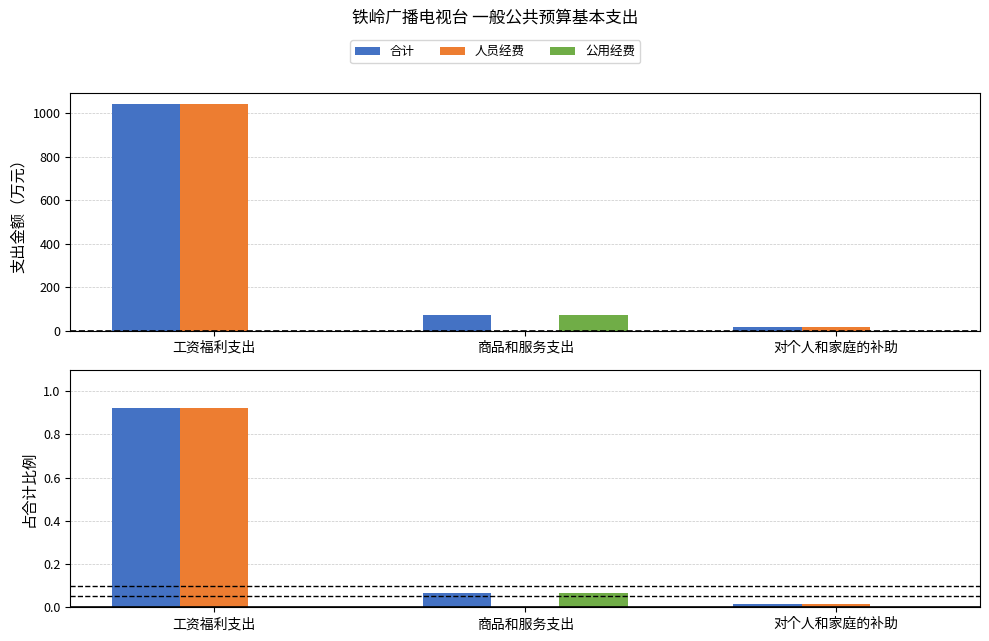

What is the label of the 2nd bar from the right?

商品和服务支出